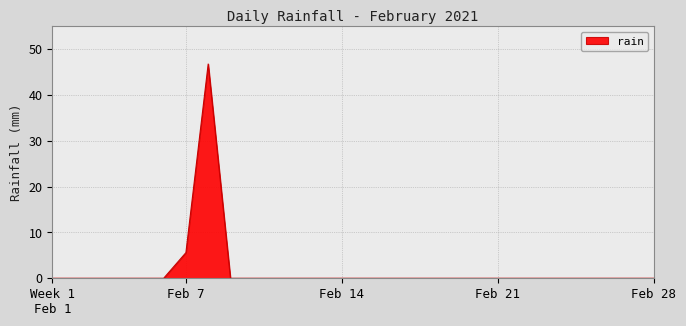

What is the sum of all values?

52.4